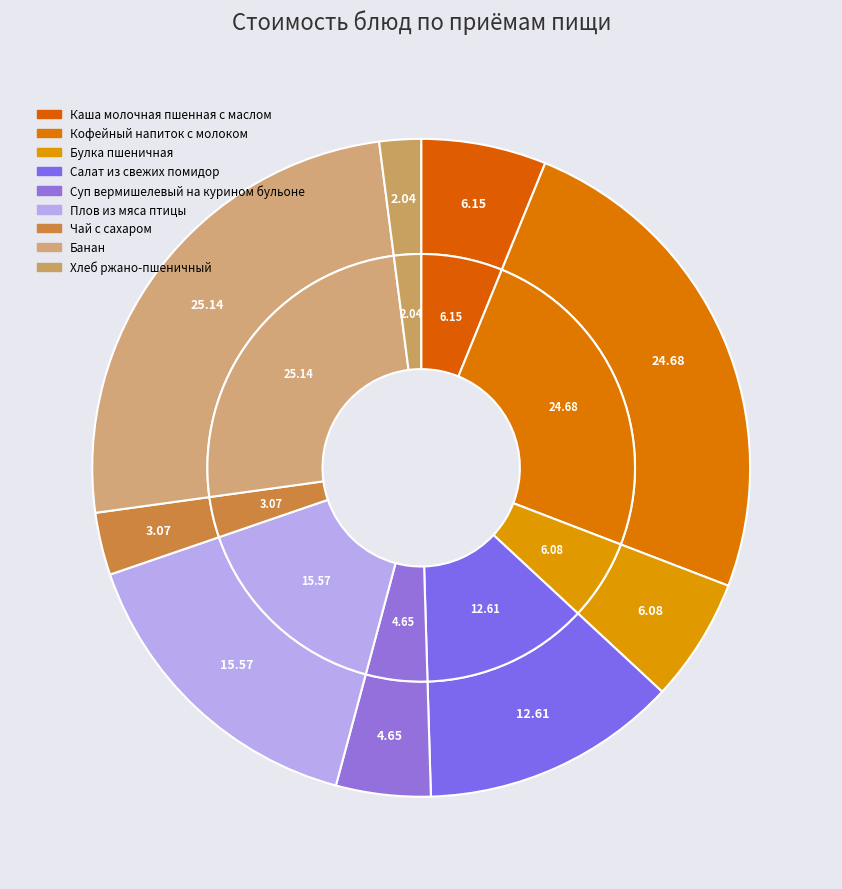

Is there a majority slice in this chart?

No